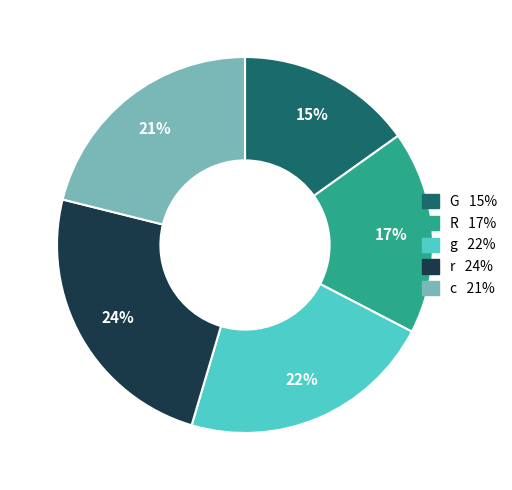

Which slice is the largest?

r